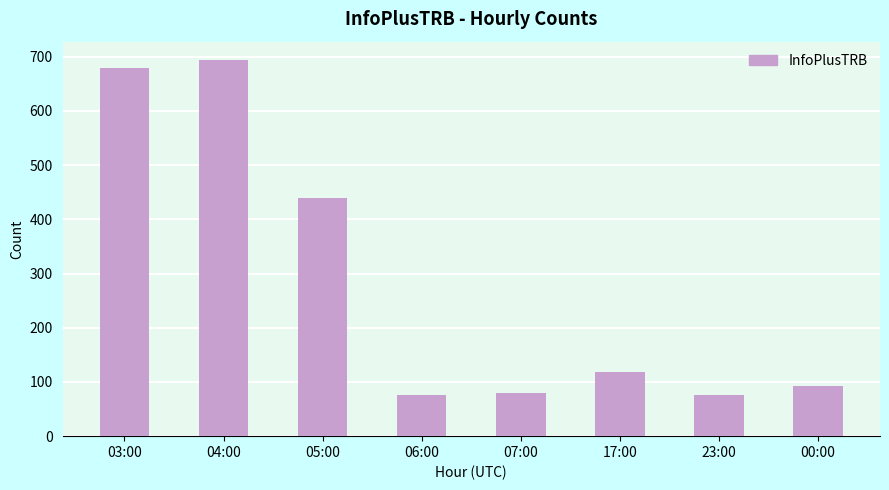

Where is the data nearest to the value 384?

05:00